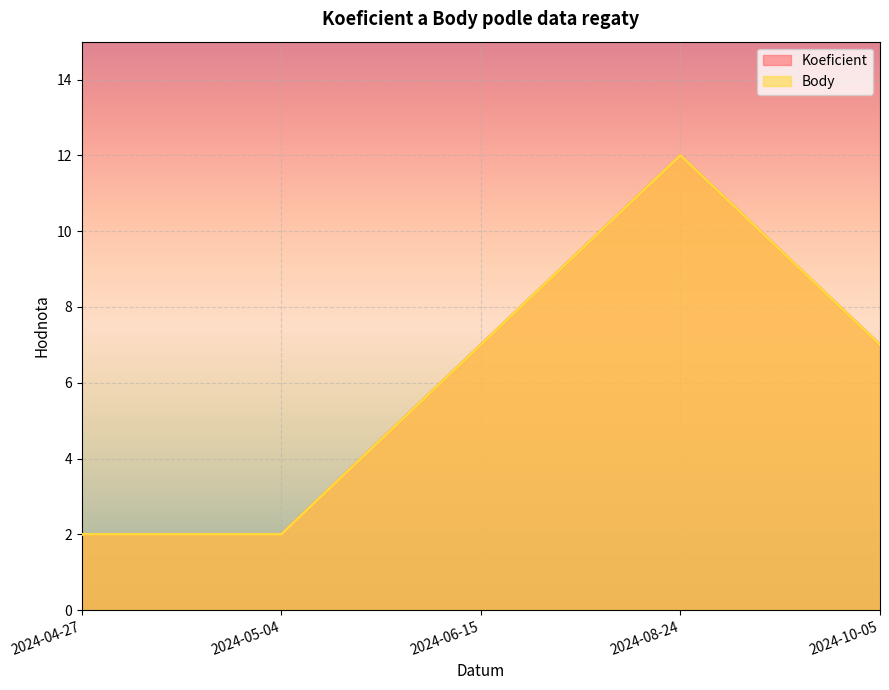

What is the value of the Body point at the 4th from the left?

12